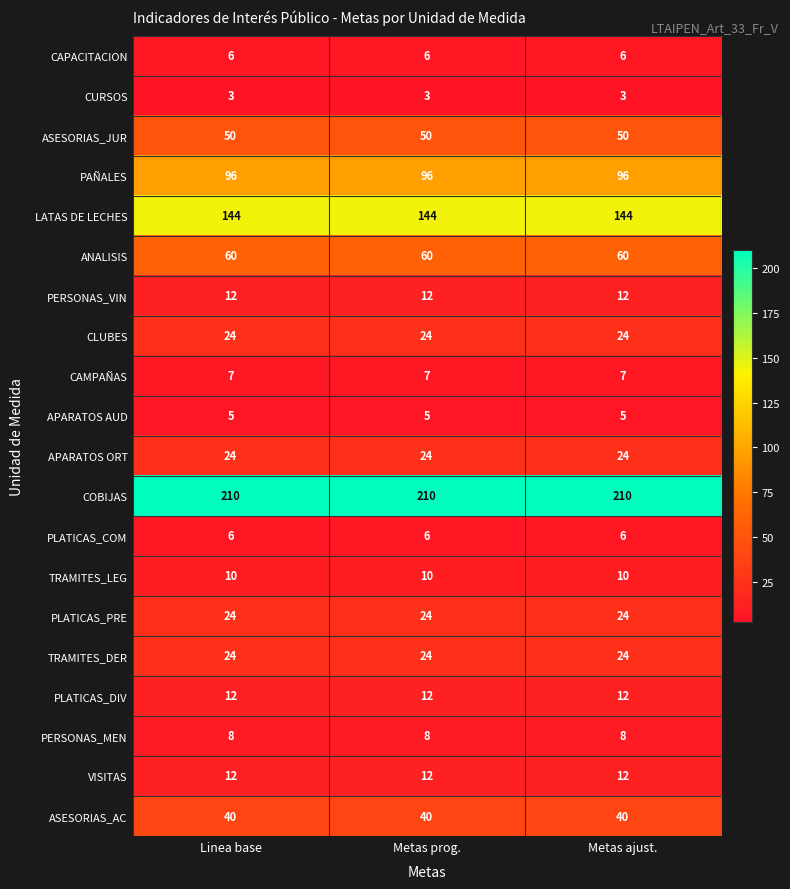

Which series has the largest total across all categories?

COBIJAS